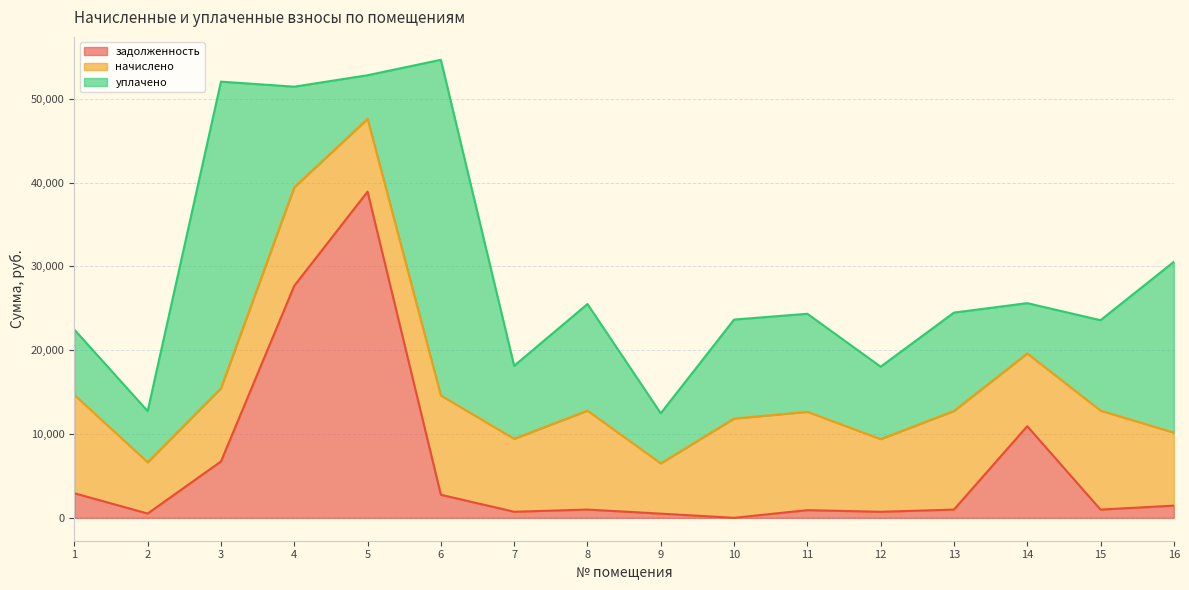

Where is the first local maximum for начислено?

4